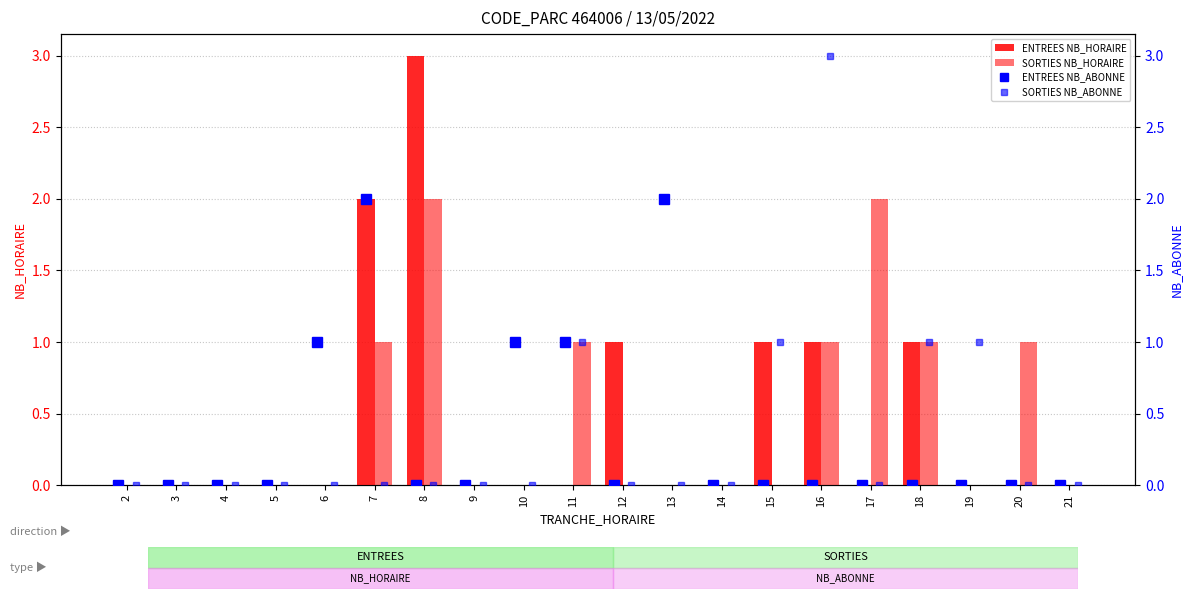

True or false: SORTIES NB_HORAIRE has a value of 1 at 19.

False